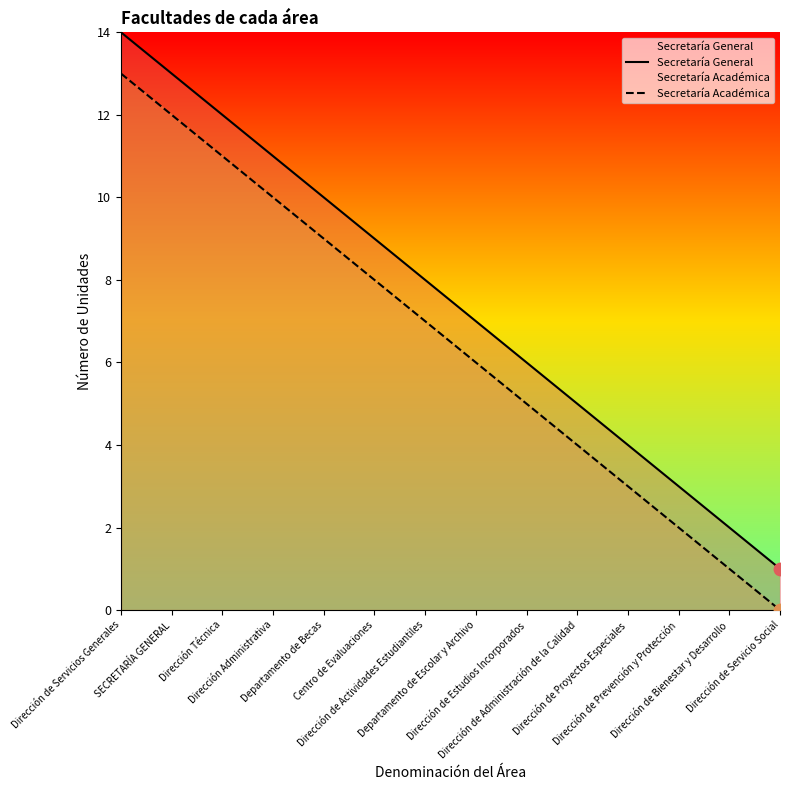

Which series contains the lowest Y value?

Secretaría Académica